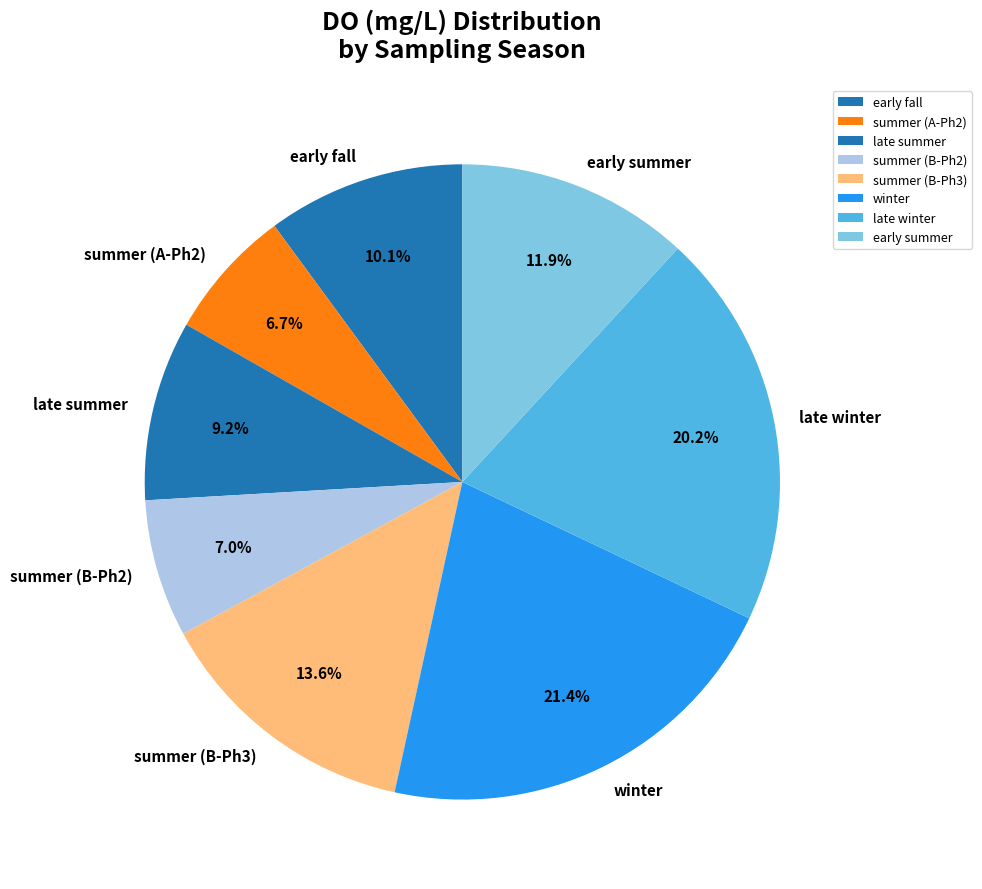

What is the largest slice in the pie chart?

winter